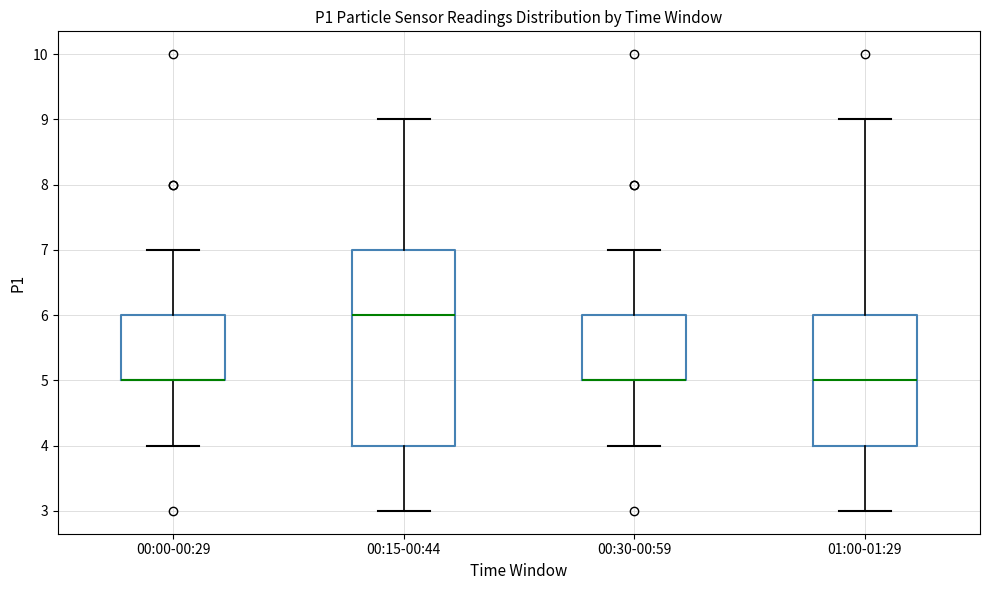

Reading left to right, transcribe this box plot: for each box, give where its median line is, the range the box spans, and where its two whiskers end, as read against the y-axis. The values are not printed on the chart, so give them approximately, as read against the axis.

00:00-00:29: median 5 (drawn on the box's lower edge), box 5 to 6, whiskers 4 to 7
00:15-00:44: median 6, box 4 to 7, whiskers 3 to 9
00:30-00:59: median 5 (drawn on the box's lower edge), box 5 to 6, whiskers 4 to 7
01:00-01:29: median 5, box 4 to 6, whiskers 3 to 9